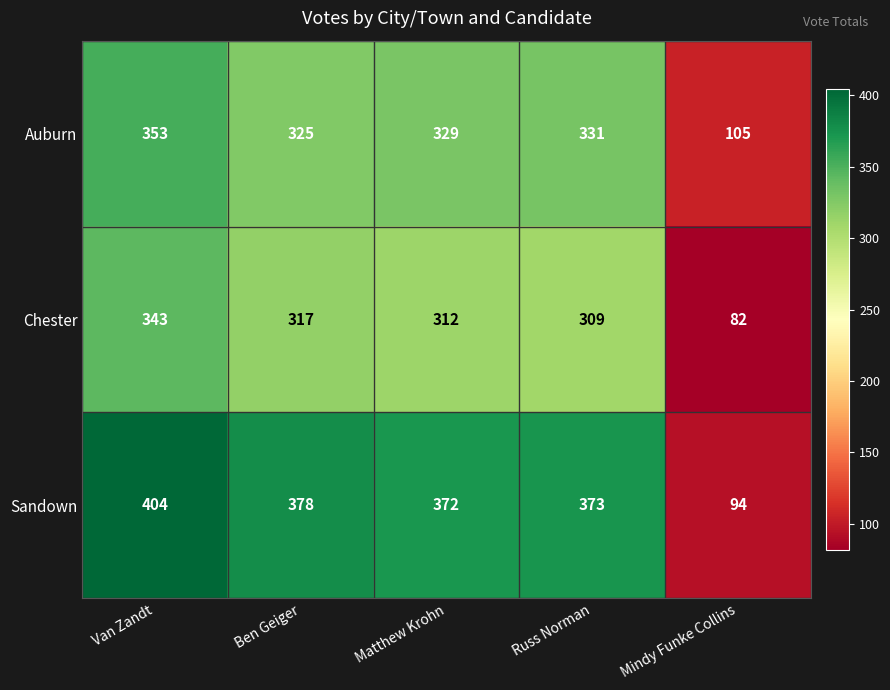

Count the number of categories in the chart.

5